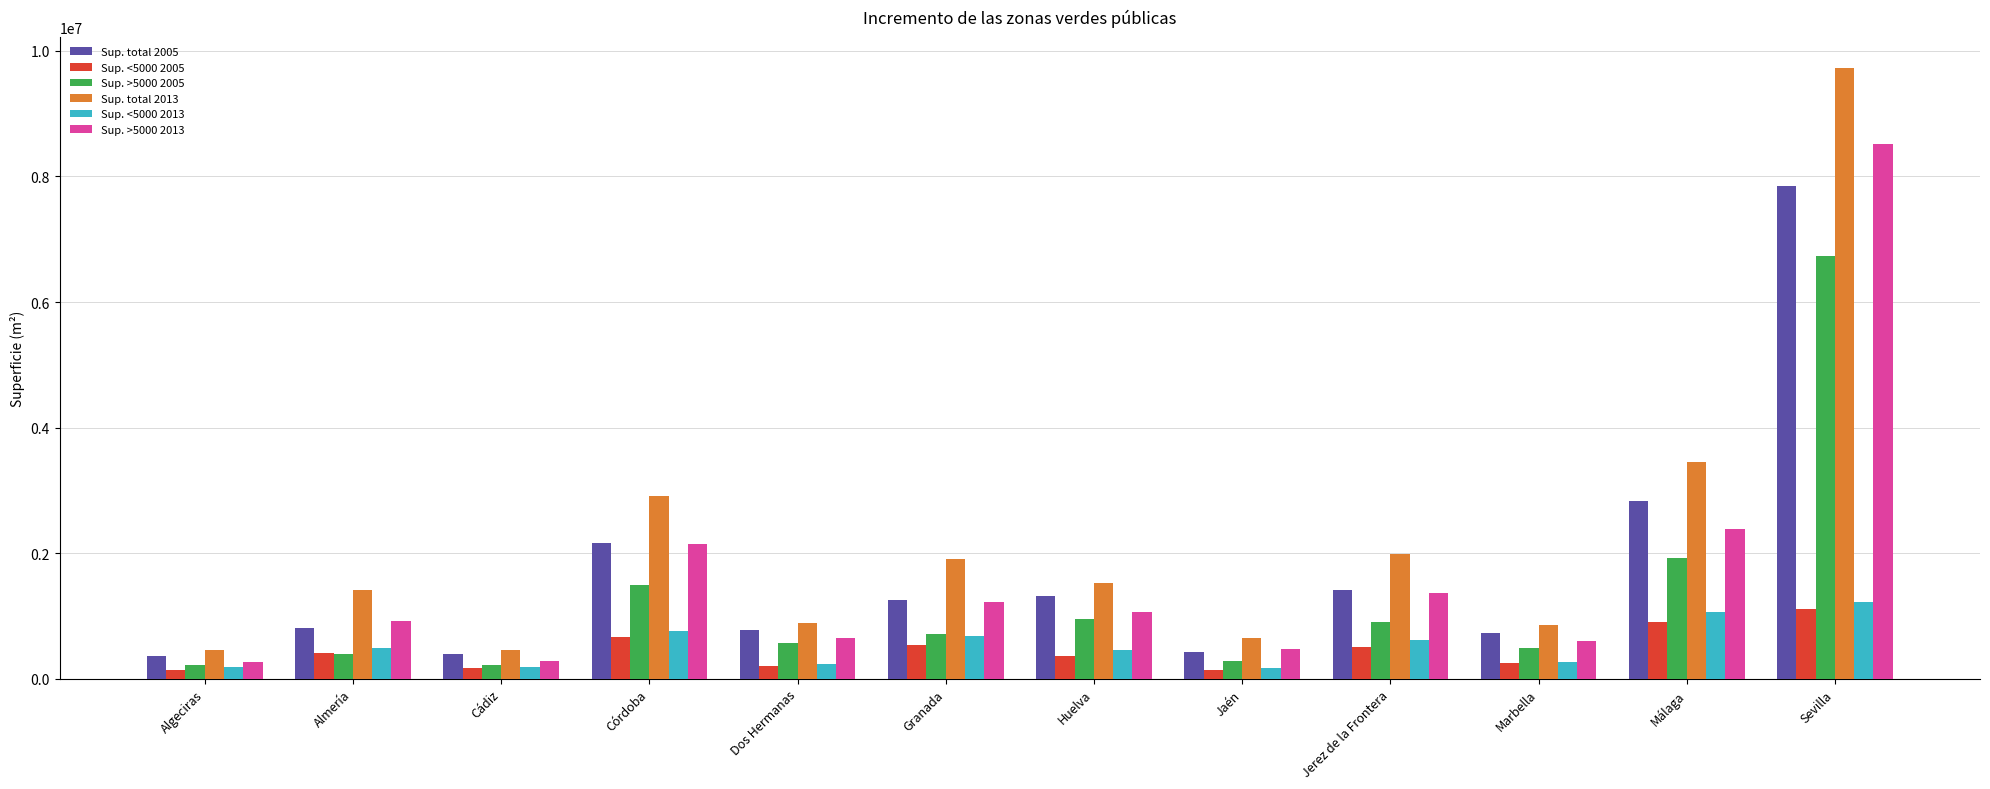

Is it true that Sup. <5000 2013 equals 259679.2 at Marbella?

True